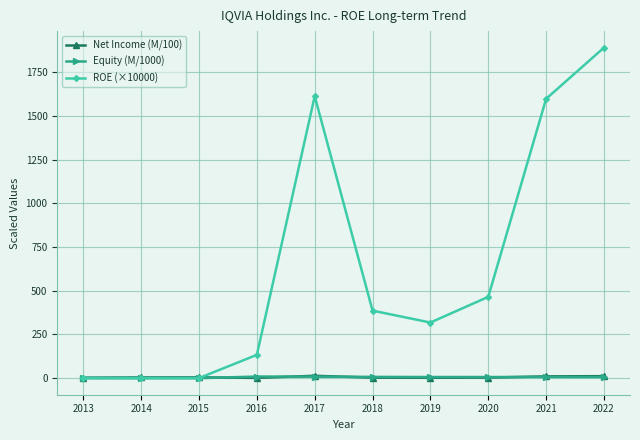

How many lines are shown in the chart?

3